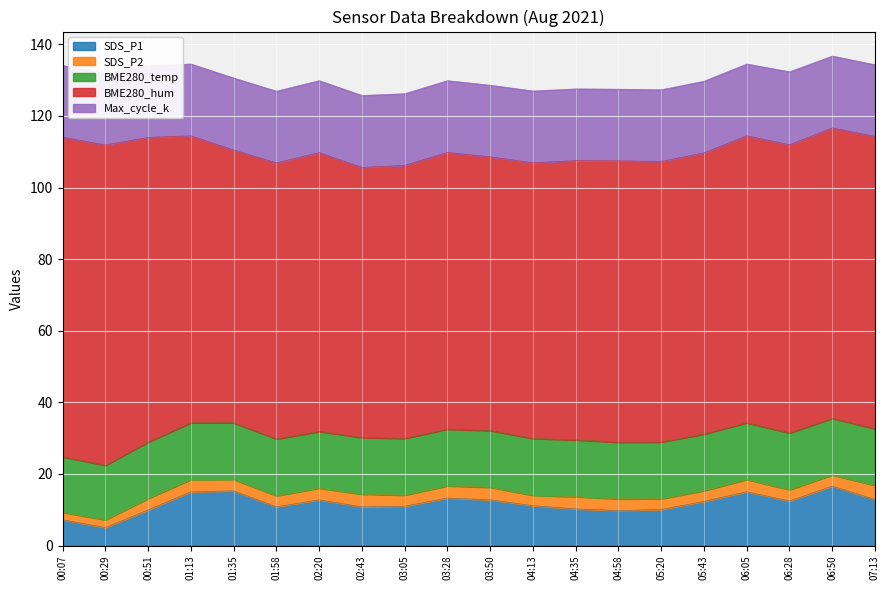

At which category is the sum across all series the highest?

06:50